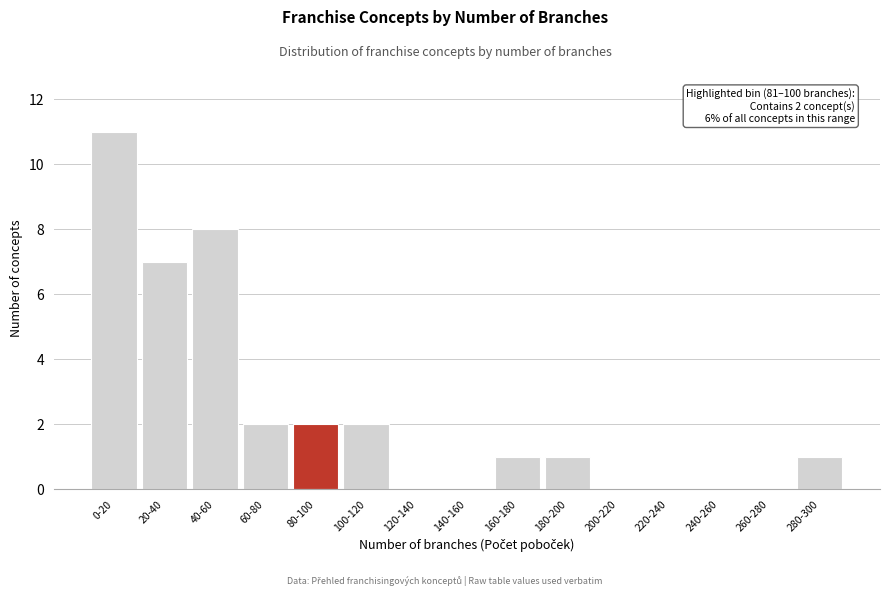

Reading left to right, list all the values displayed in this chart.

0-20=11	20-40=7	40-60=8	60-80=2	80-100=2	100-120=2	120-140=0	140-160=0	160-180=1	180-200=1	200-220=0	220-240=0	240-260=0	260-280=0	280-300=1